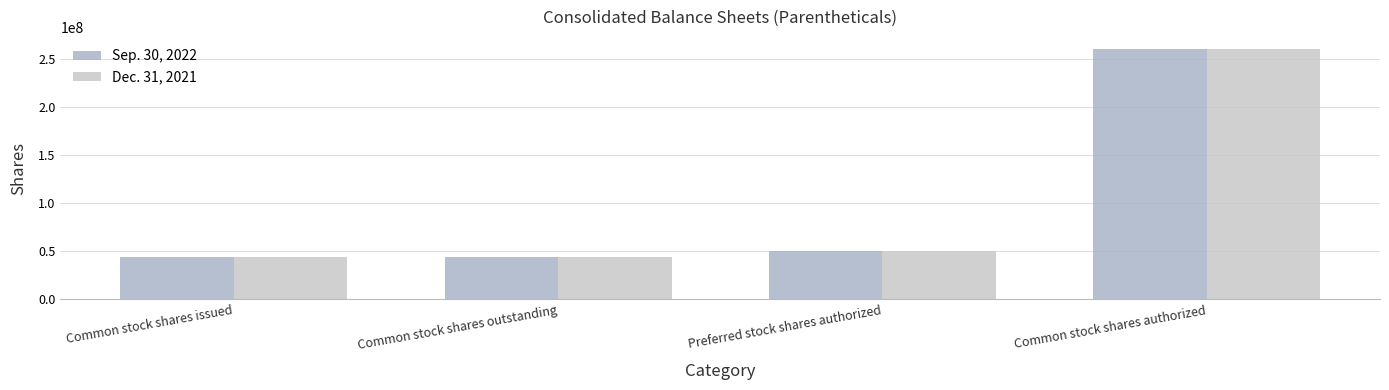

How many data points in Dec. 31, 2021 are less than 50000000?

2